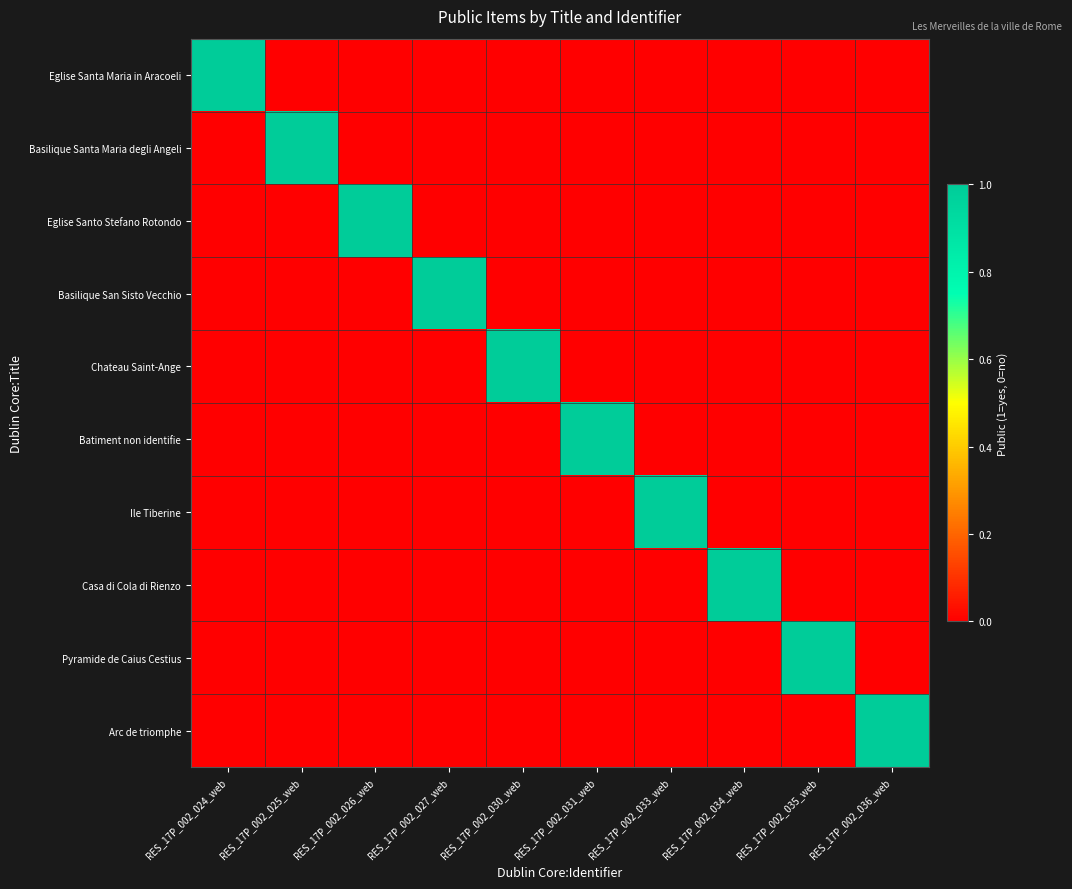

Reading left to right, what are all the values shown in this chart?

Eglise Santa Maria in Aracoeli: RES_17P_002_024_web=1	RES_17P_002_025_web=0	RES_17P_002_026_web=0	RES_17P_002_027_web=0	RES_17P_002_030_web=0	RES_17P_002_031_web=0	RES_17P_002_033_web=0	RES_17P_002_034_web=0	RES_17P_002_035_web=0	RES_17P_002_036_web=0
Basilique Santa Maria degli Angeli: RES_17P_002_024_web=0	RES_17P_002_025_web=1	RES_17P_002_026_web=0	RES_17P_002_027_web=0	RES_17P_002_030_web=0	RES_17P_002_031_web=0	RES_17P_002_033_web=0	RES_17P_002_034_web=0	RES_17P_002_035_web=0	RES_17P_002_036_web=0
Eglise Santo Stefano Rotondo: RES_17P_002_024_web=0	RES_17P_002_025_web=0	RES_17P_002_026_web=1	RES_17P_002_027_web=0	RES_17P_002_030_web=0	RES_17P_002_031_web=0	RES_17P_002_033_web=0	RES_17P_002_034_web=0	RES_17P_002_035_web=0	RES_17P_002_036_web=0
Basilique San Sisto Vecchio: RES_17P_002_024_web=0	RES_17P_002_025_web=0	RES_17P_002_026_web=0	RES_17P_002_027_web=1	RES_17P_002_030_web=0	RES_17P_002_031_web=0	RES_17P_002_033_web=0	RES_17P_002_034_web=0	RES_17P_002_035_web=0	RES_17P_002_036_web=0
Chateau Saint-Ange: RES_17P_002_024_web=0	RES_17P_002_025_web=0	RES_17P_002_026_web=0	RES_17P_002_027_web=0	RES_17P_002_030_web=1	RES_17P_002_031_web=0	RES_17P_002_033_web=0	RES_17P_002_034_web=0	RES_17P_002_035_web=0	RES_17P_002_036_web=0
Batiment non identifie: RES_17P_002_024_web=0	RES_17P_002_025_web=0	RES_17P_002_026_web=0	RES_17P_002_027_web=0	RES_17P_002_030_web=0	RES_17P_002_031_web=1	RES_17P_002_033_web=0	RES_17P_002_034_web=0	RES_17P_002_035_web=0	RES_17P_002_036_web=0
Ile Tiberine: RES_17P_002_024_web=0	RES_17P_002_025_web=0	RES_17P_002_026_web=0	RES_17P_002_027_web=0	RES_17P_002_030_web=0	RES_17P_002_031_web=0	RES_17P_002_033_web=1	RES_17P_002_034_web=0	RES_17P_002_035_web=0	RES_17P_002_036_web=0
Casa di Cola di Rienzo: RES_17P_002_024_web=0	RES_17P_002_025_web=0	RES_17P_002_026_web=0	RES_17P_002_027_web=0	RES_17P_002_030_web=0	RES_17P_002_031_web=0	RES_17P_002_033_web=0	RES_17P_002_034_web=1	RES_17P_002_035_web=0	RES_17P_002_036_web=0
Pyramide de Caius Cestius: RES_17P_002_024_web=0	RES_17P_002_025_web=0	RES_17P_002_026_web=0	RES_17P_002_027_web=0	RES_17P_002_030_web=0	RES_17P_002_031_web=0	RES_17P_002_033_web=0	RES_17P_002_034_web=0	RES_17P_002_035_web=1	RES_17P_002_036_web=0
Arc de triomphe: RES_17P_002_024_web=0	RES_17P_002_025_web=0	RES_17P_002_026_web=0	RES_17P_002_027_web=0	RES_17P_002_030_web=0	RES_17P_002_031_web=0	RES_17P_002_033_web=0	RES_17P_002_034_web=0	RES_17P_002_035_web=0	RES_17P_002_036_web=1